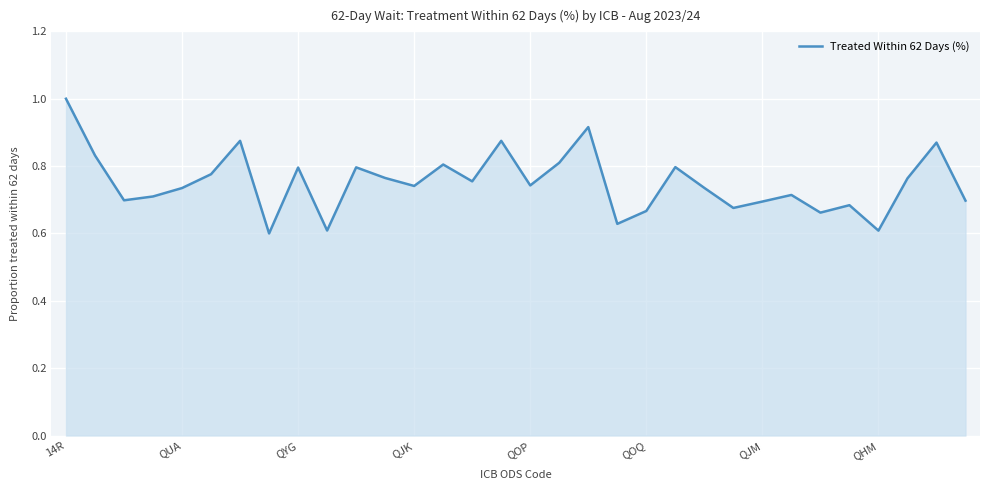

What is the difference between the maximum and minimum values?

0.4